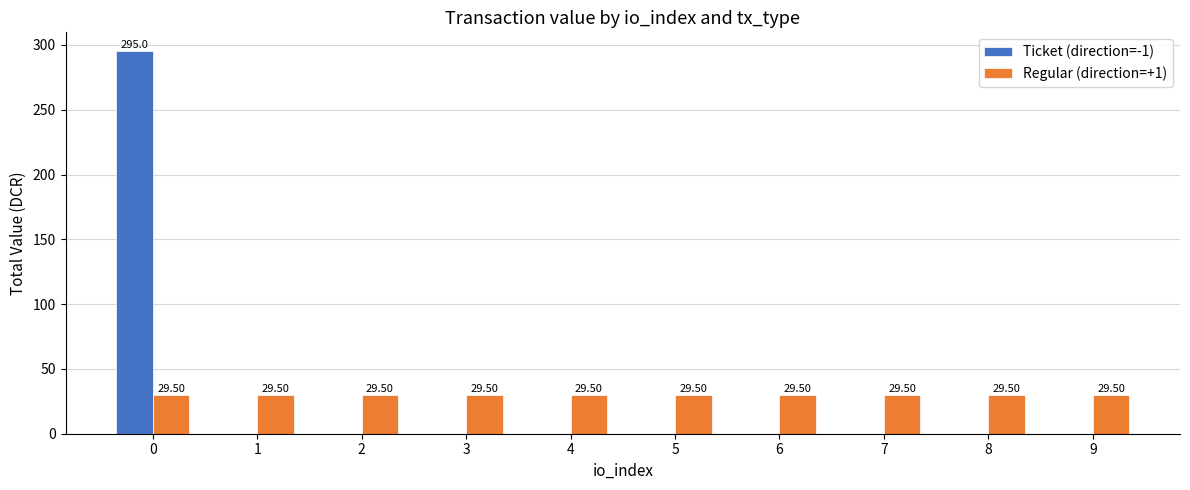

What is the total value across all series at 7?

29.5